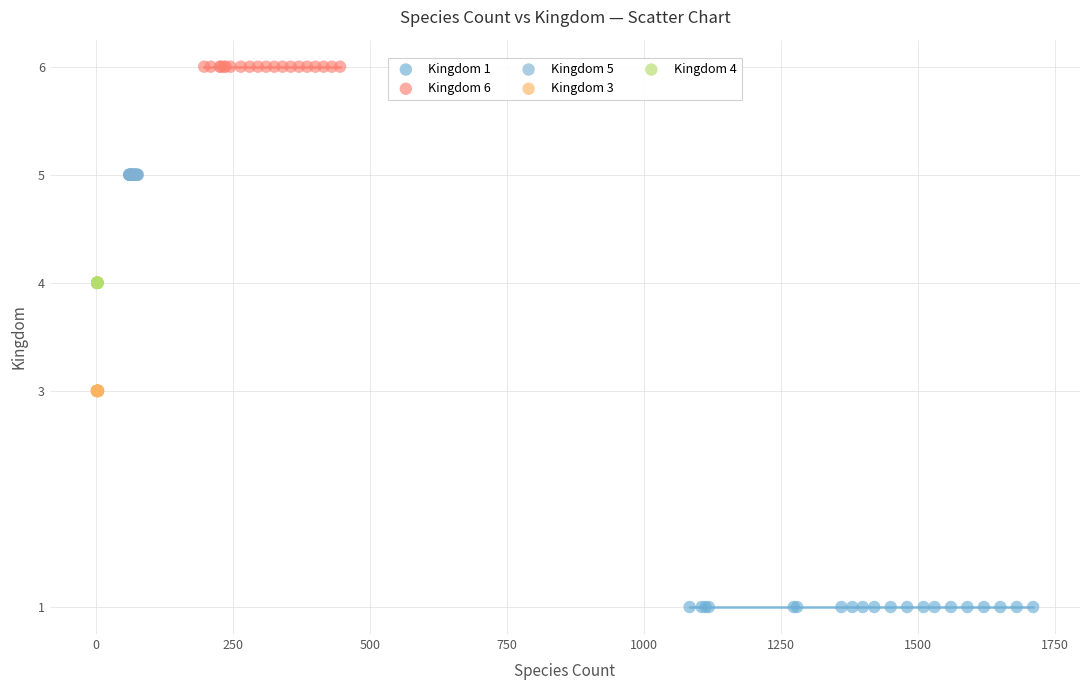

Which series reaches the maximum Y coordinate?

Kingdom 6